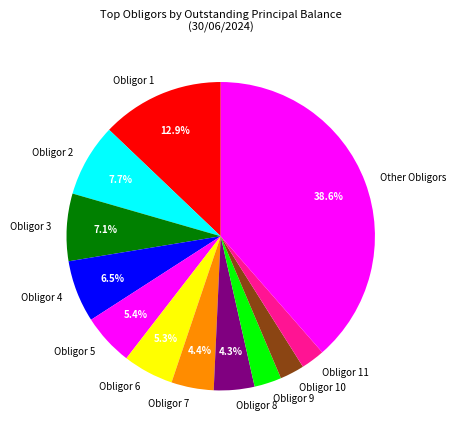

How many slices are in this pie chart?

12